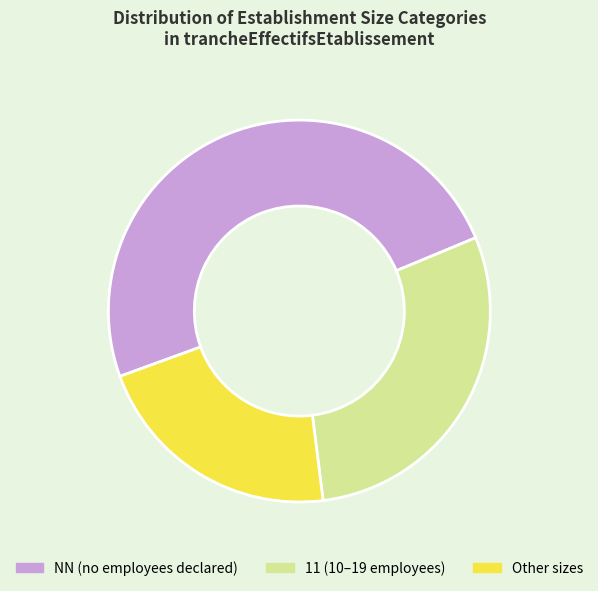

Is there a majority slice in this chart?

No